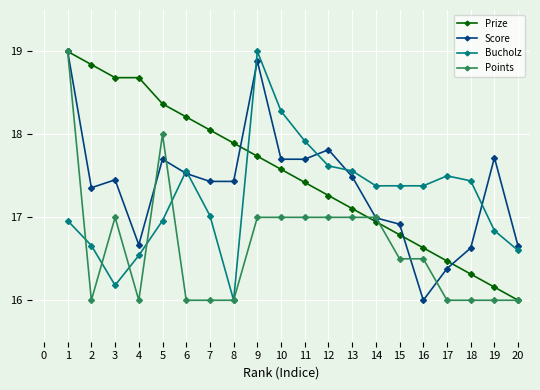

Is the value of Bucholz at 3 greater than the value of Prize at 18?

No